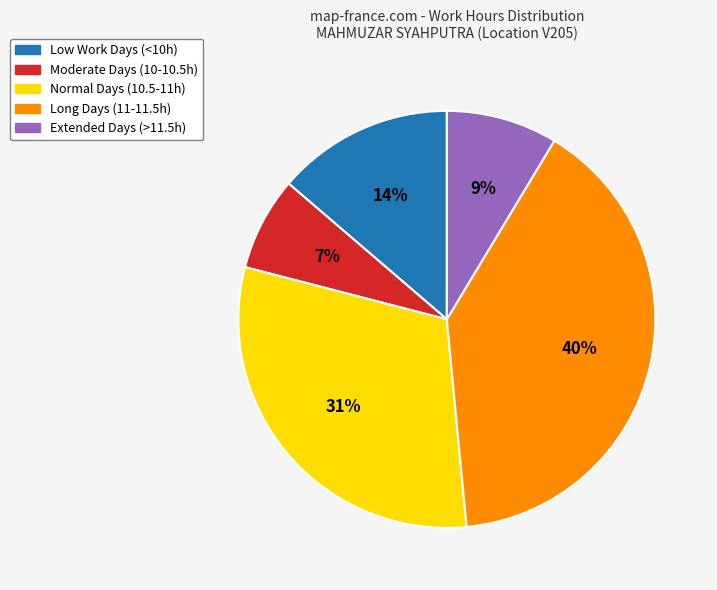

Is there a majority slice in this chart?

No